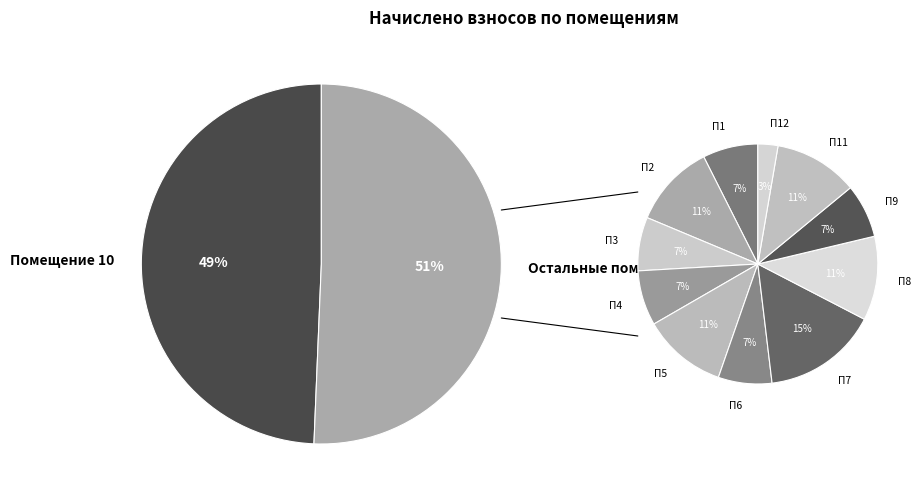

How much of the chart is everything except 12?

98.6%